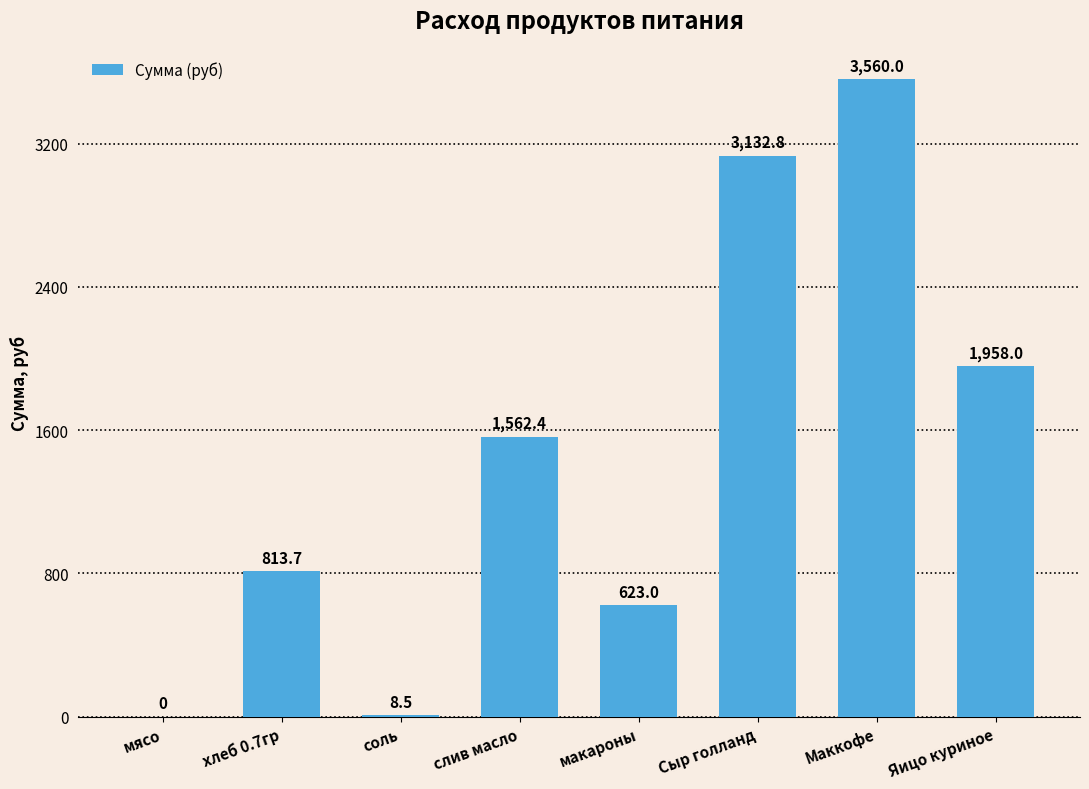

What is the maximum value shown in the chart?

3560.0